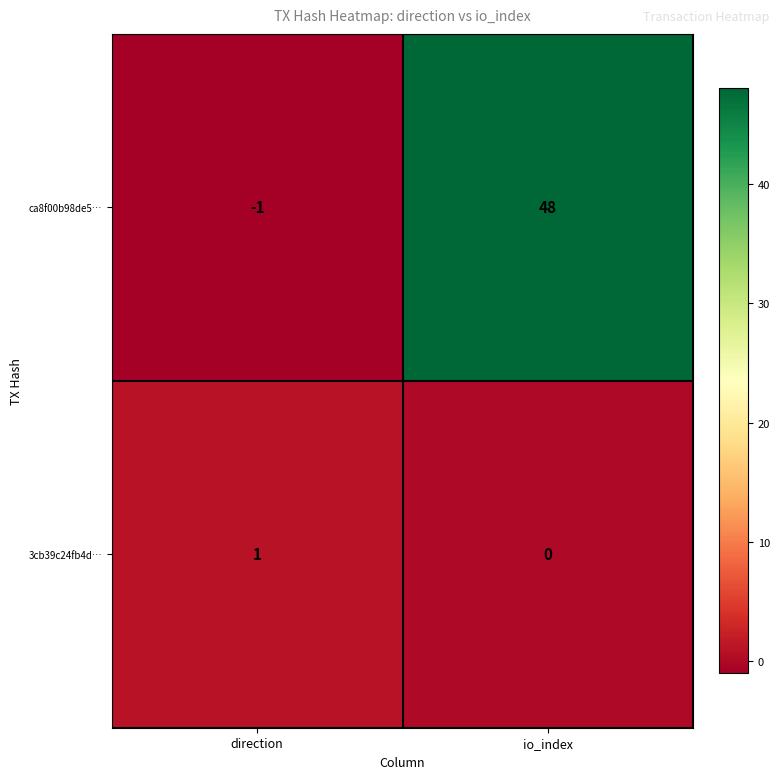

At which label is 3cb39c24fb4d… closest to 0?

io_index